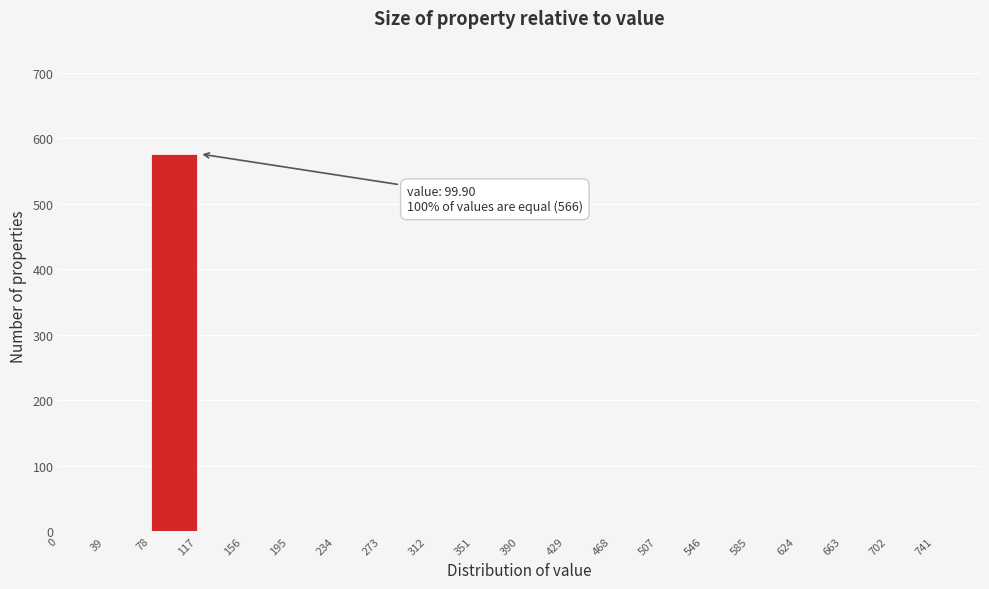

Over which range of the x-axis is the bar tallest?

78 to 117